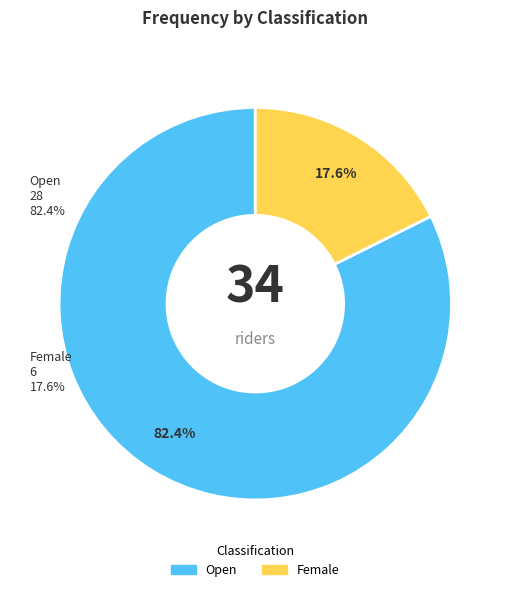

Does Female represent more than half of the total?

No